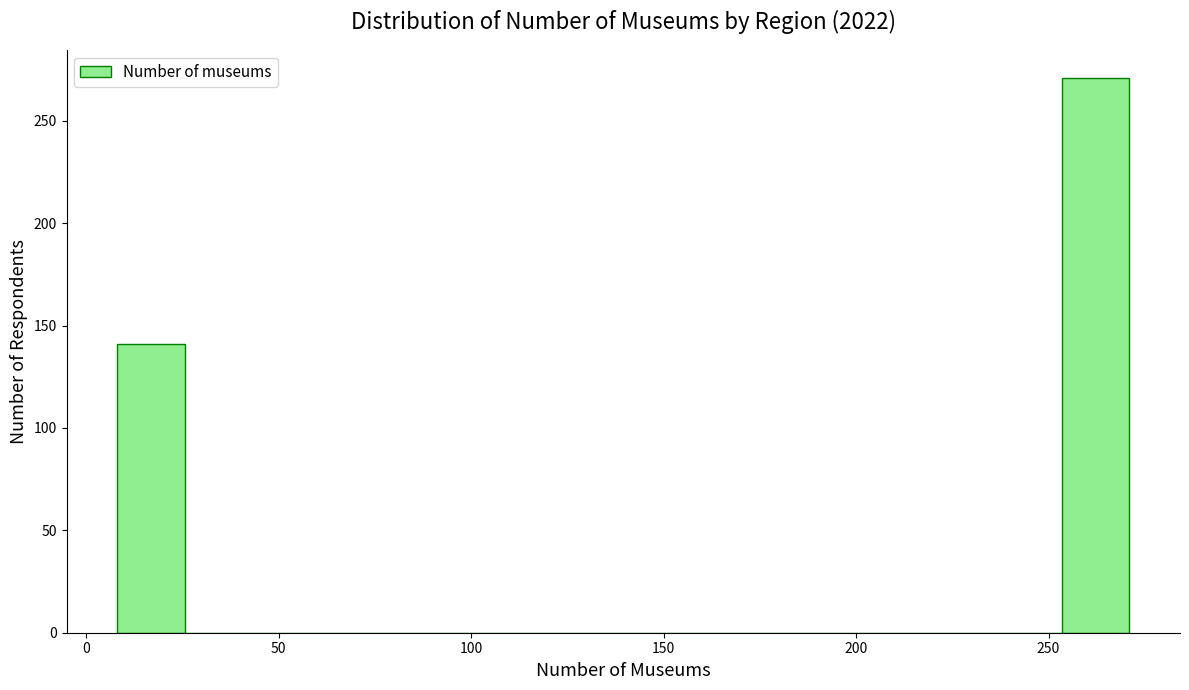

Read against the x-axis, roughly where is the centre of the tallest bar?

260